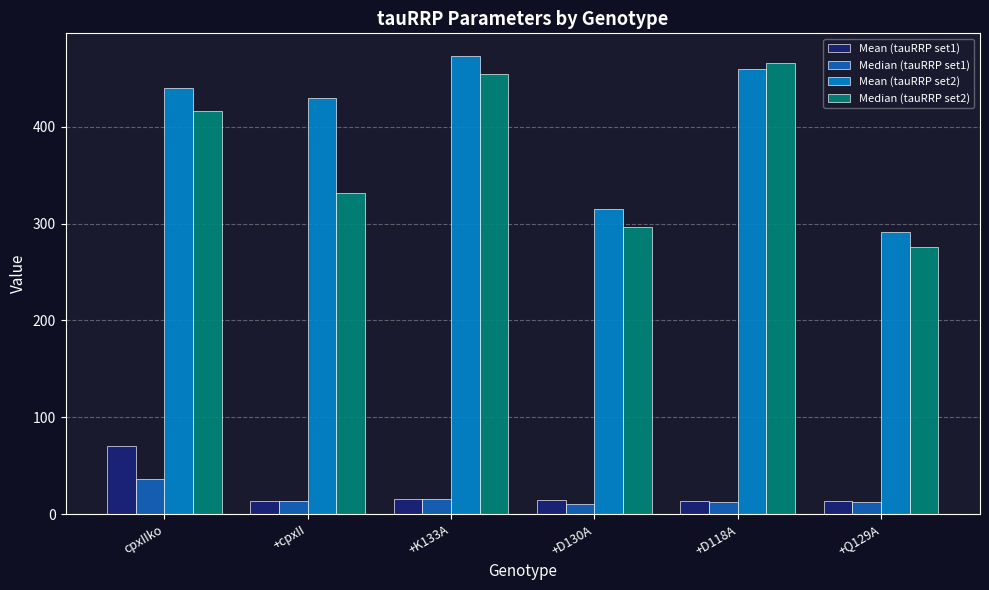

What is the value of the Median (tauRRP set1) bar at the 6th from the left?

12.8